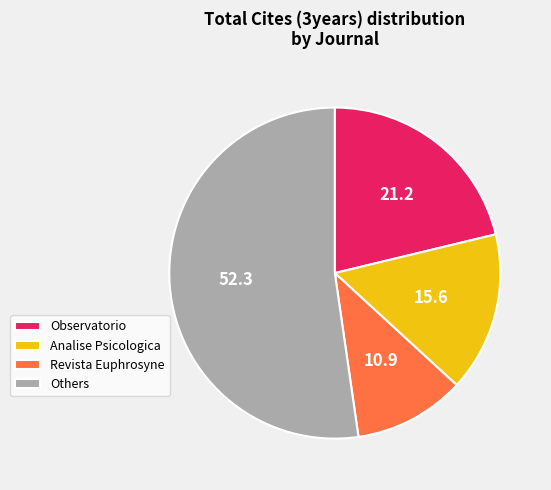

Is there a majority slice in this chart?

Yes